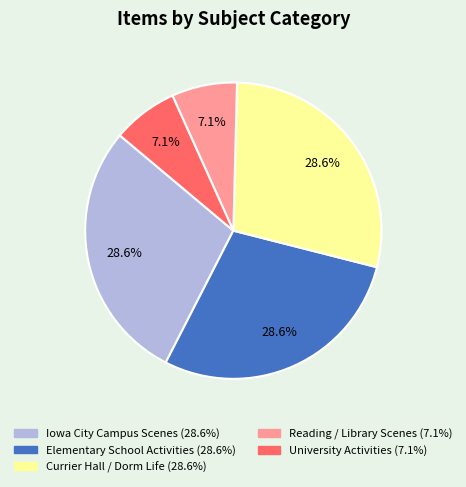

Does any single category account for the majority?

No